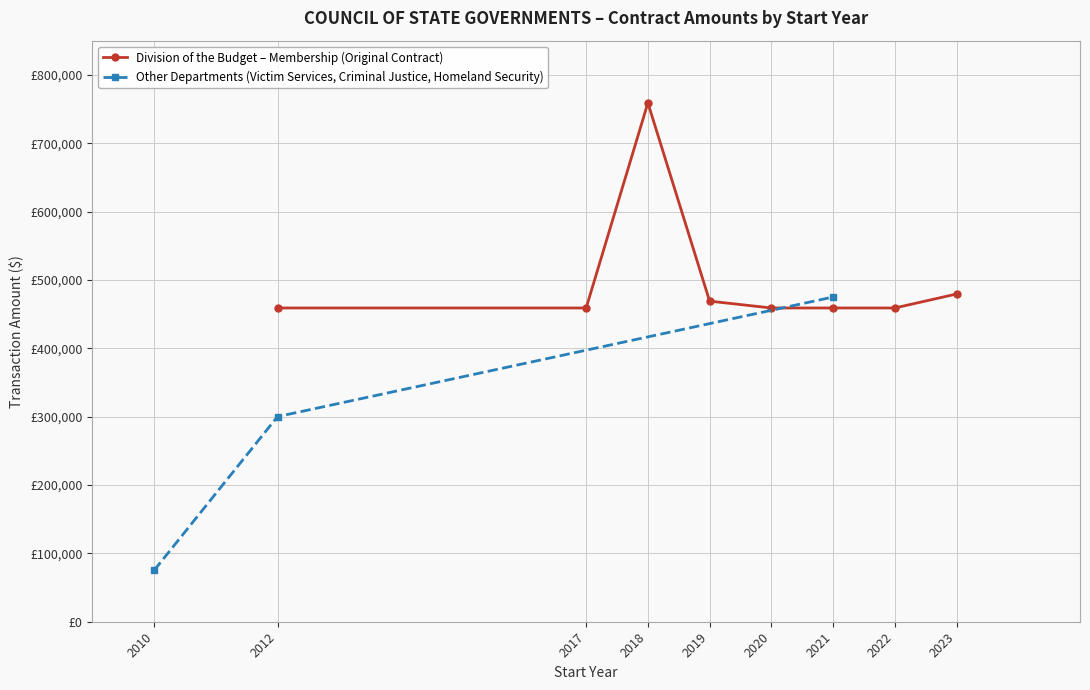

How many interior local peaks (higher than both neighbors) does the data have?

1